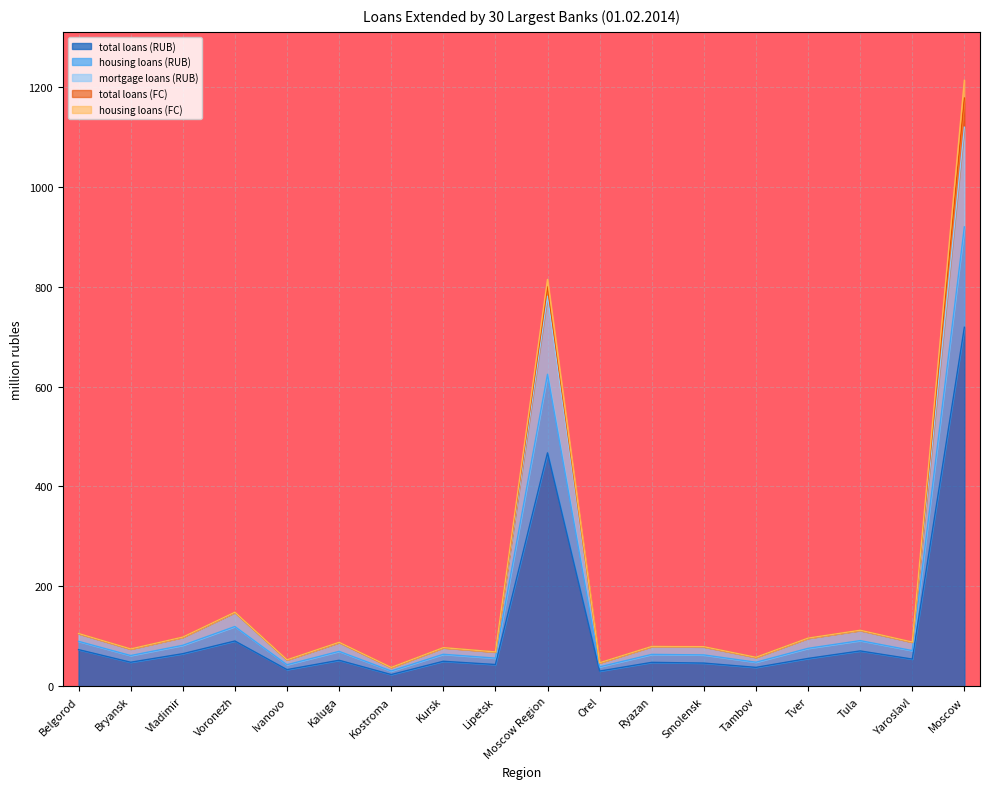

At which label is total loans (RUB) closest to 371?

Moscow Region